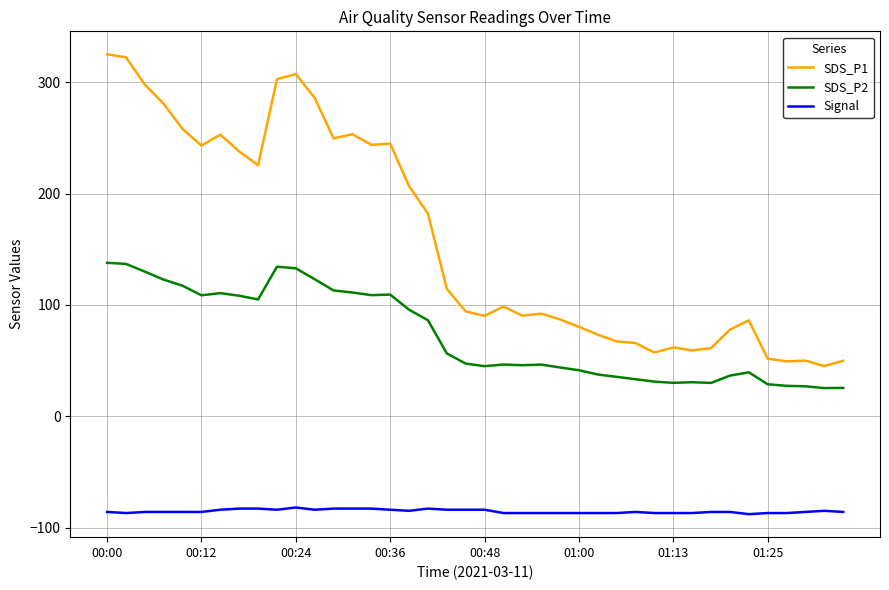

Which series has the largest range (max minus min)?

SDS_P1